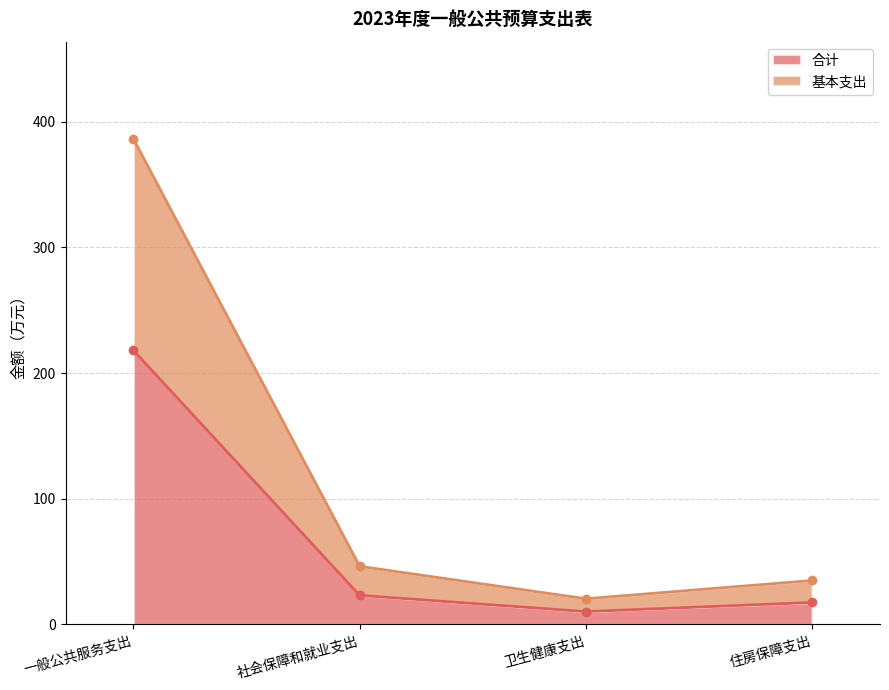

What is the lowest value of the 合计 series?

10.2